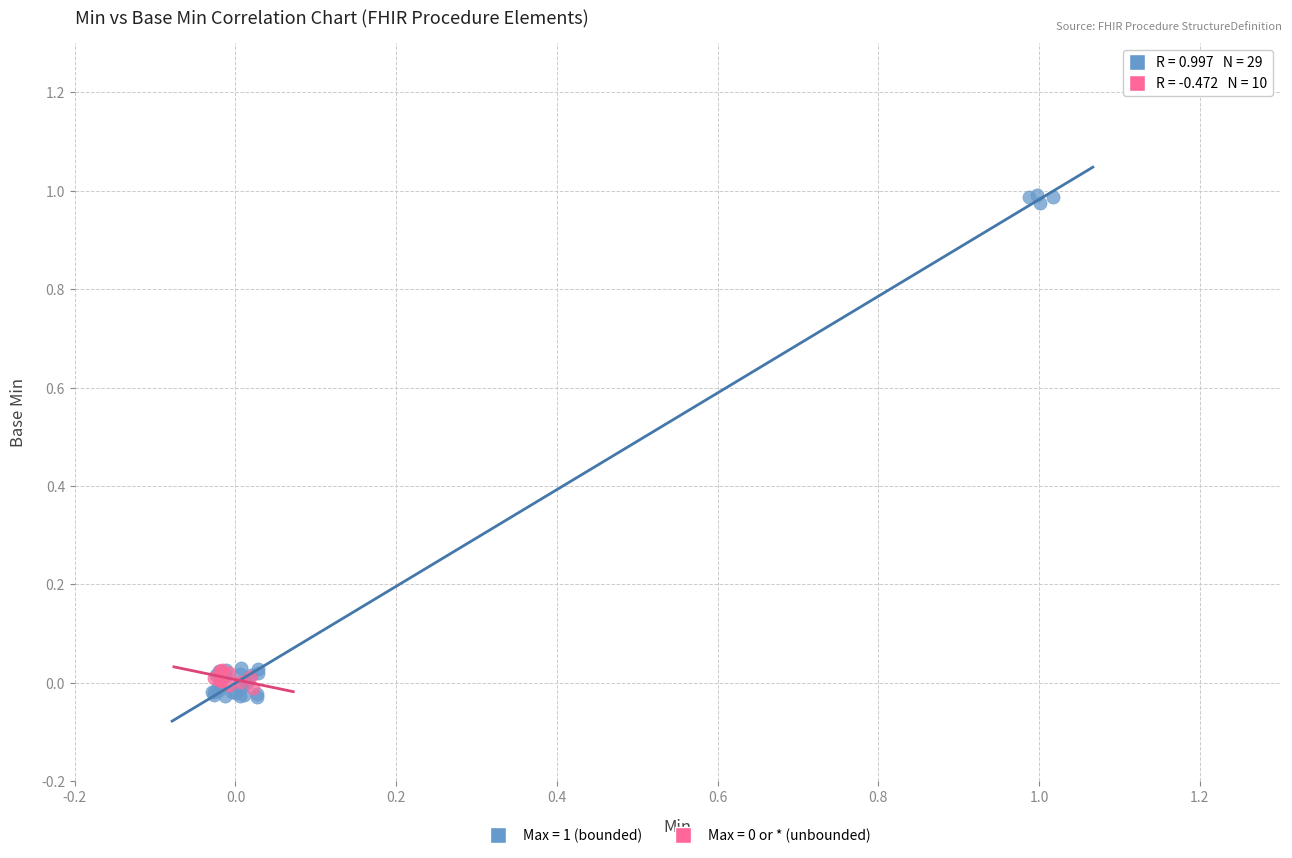

Which series has the widest spread of Y values?

Max = 1 (bounded)